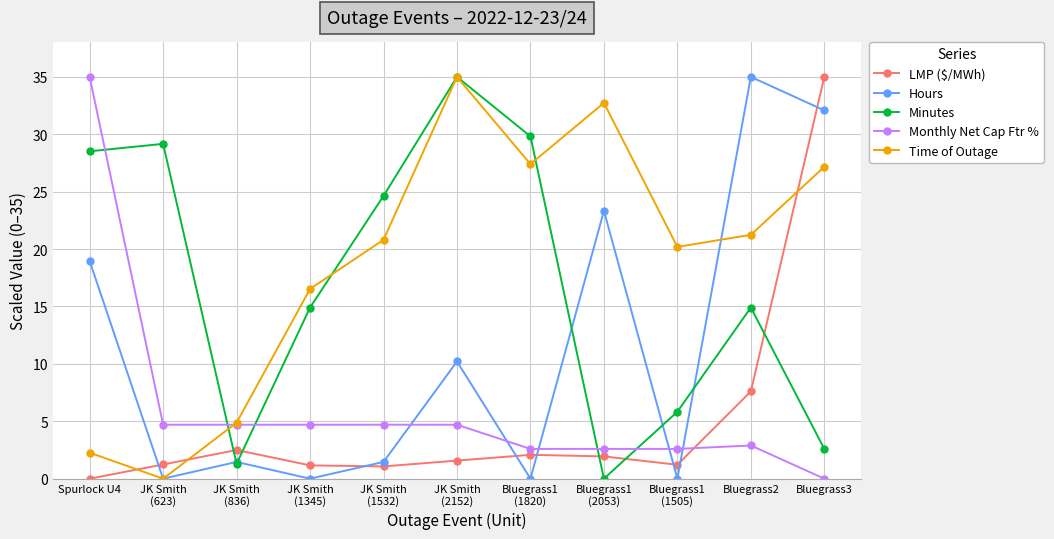

True or false: Minutes has more than 0 interior local peaks.

True